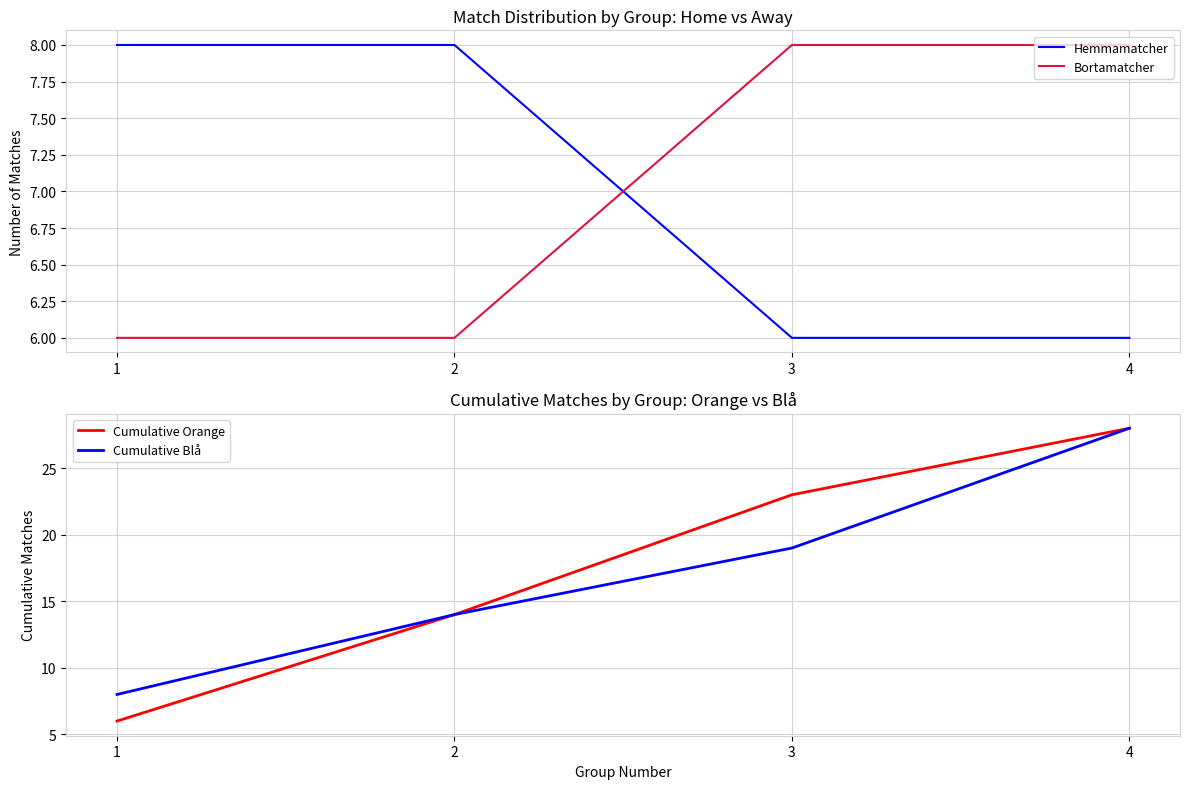

At 4, list the series in order from smallest to largest.

Hemmamatcher, Bortamatcher, Cumulative Orange, Cumulative Blå